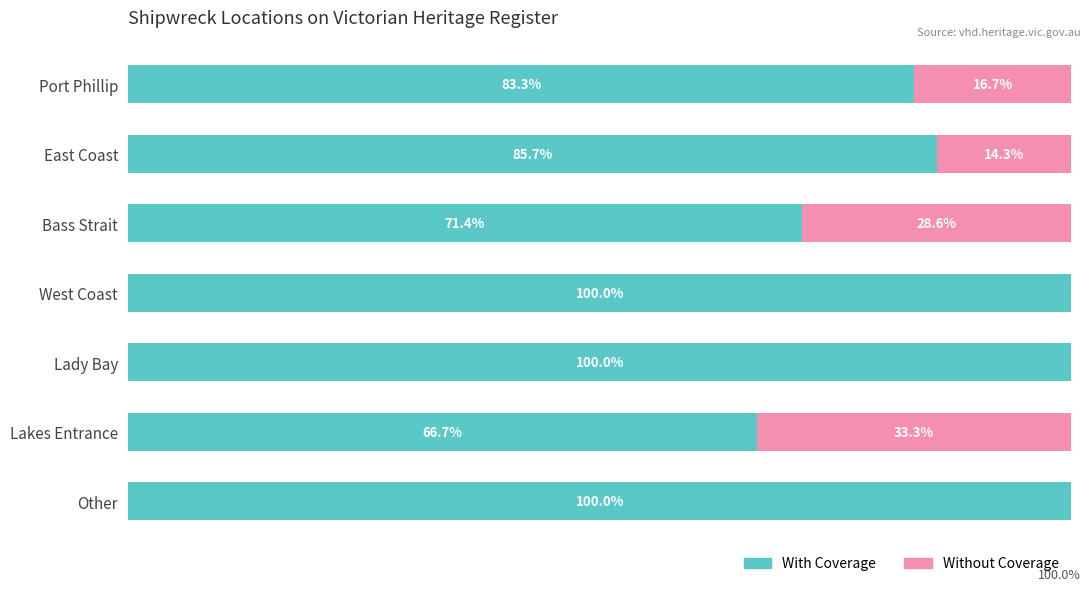

At how many categories does at least one series exceed 26?

7